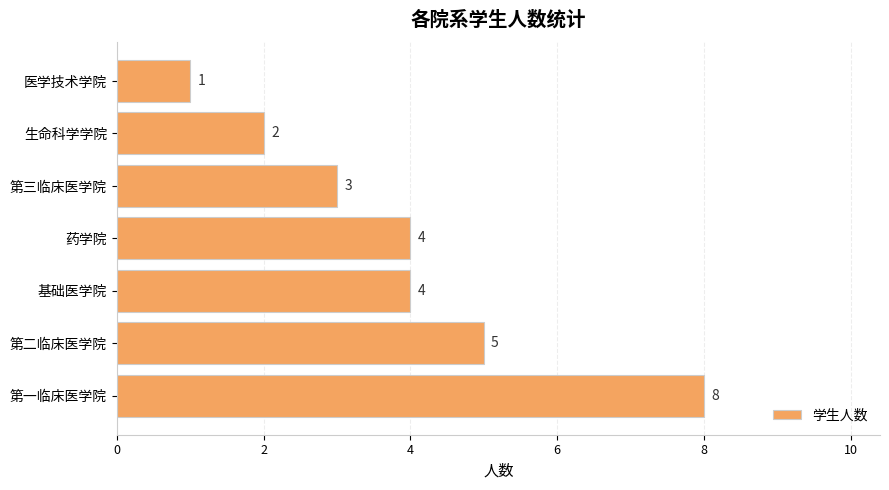

Which has a higher value, 第三临床医学院 or 医学技术学院?

第三临床医学院